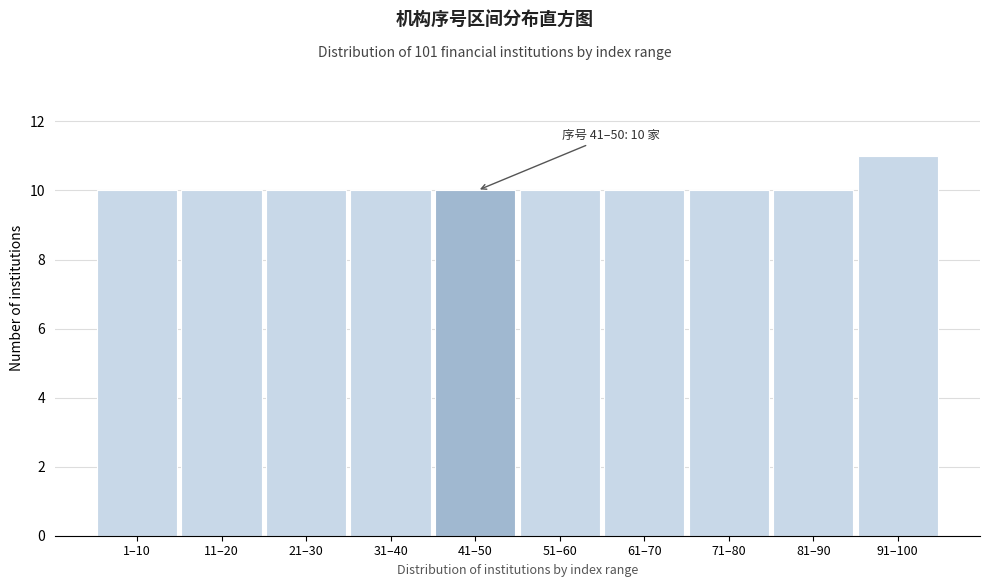

Reading left to right, what are all the values shown in this chart?

10	10	10	10	10	10	10	10	10	11